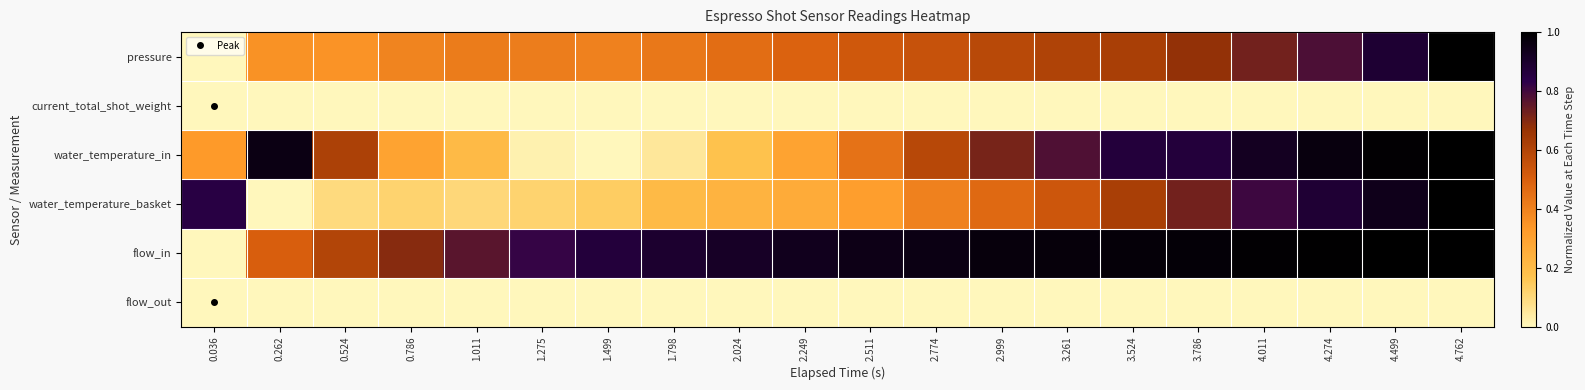

Rank the series at 1.798 from highest to lowest value.

flow_in, pressure, water_temperature_basket, water_temperature_in, current_total_shot_weight, flow_out